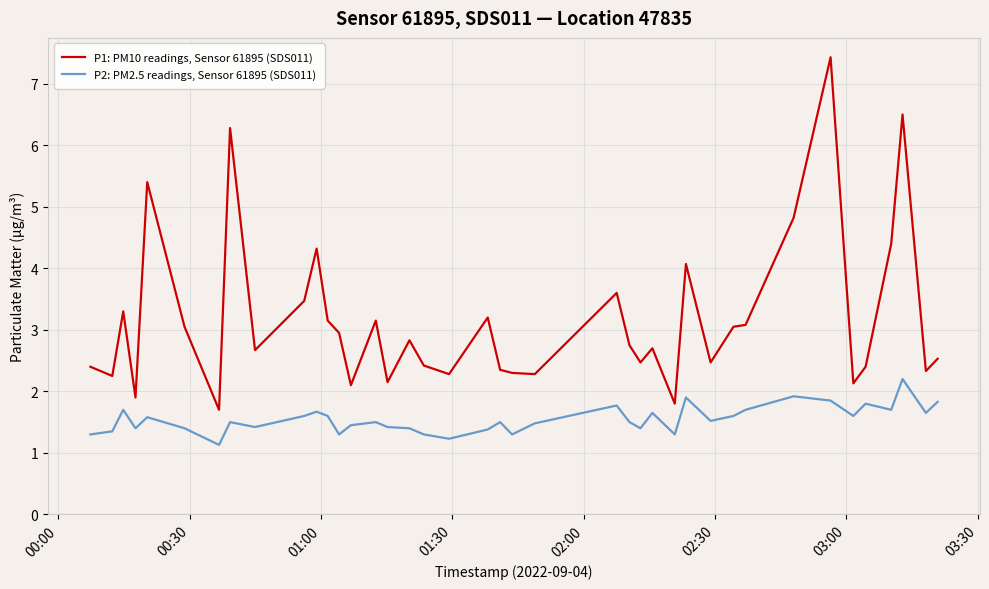

In P1: PM10 readings, Sensor 61895 (SDS011), how many points are lower than both neighbors (excluding endpoints)?

13